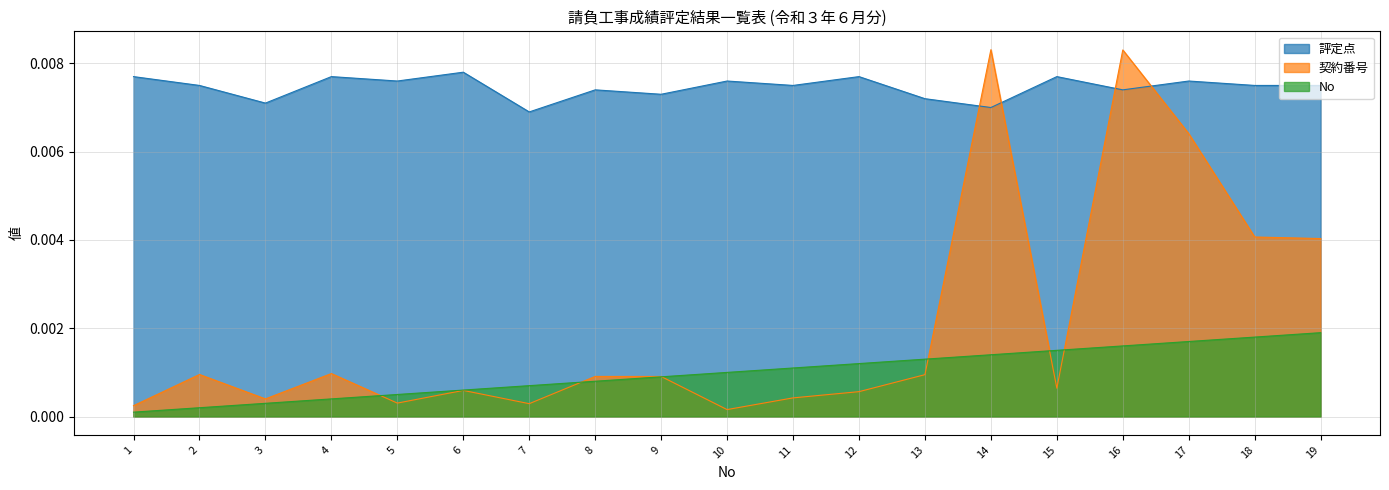

Rank the series by their average value, from highest to lowest.

評定点, 契約番号, No